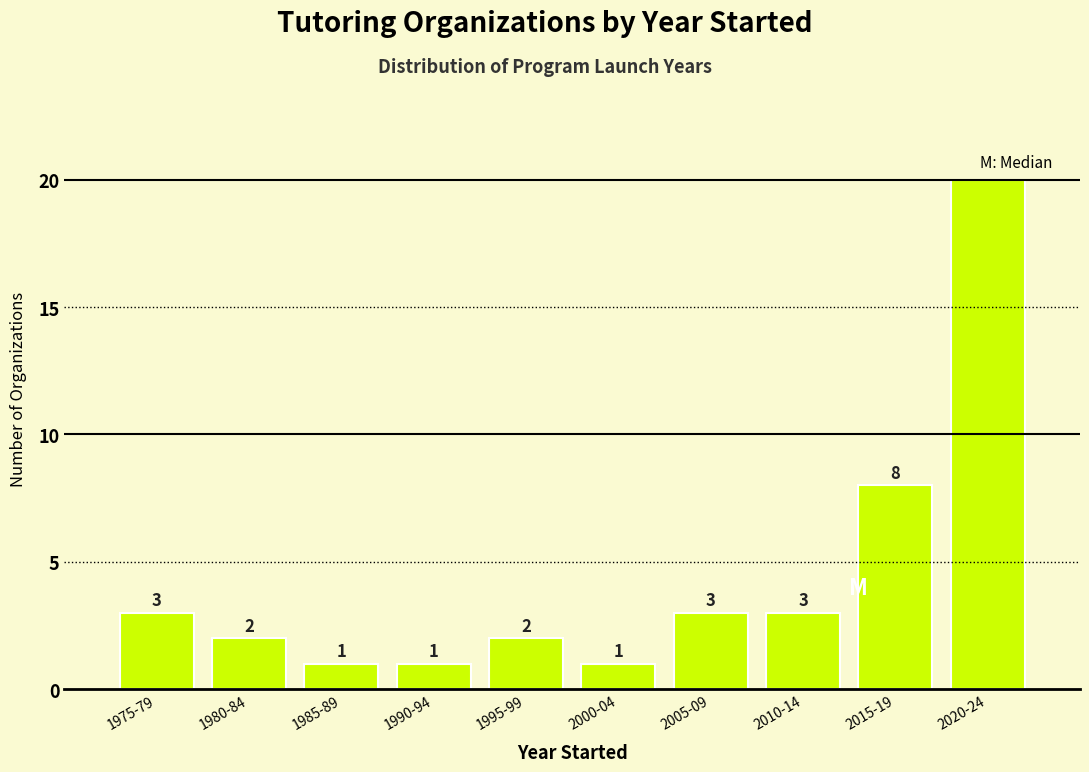

Reading left to right, transcribe all the data shown in this chart.

1975-79=3	1980-84=2	1985-89=1	1990-94=1	1995-99=2	2000-04=1	2005-09=3	2010-14=3	2015-19=8	2020-24=20